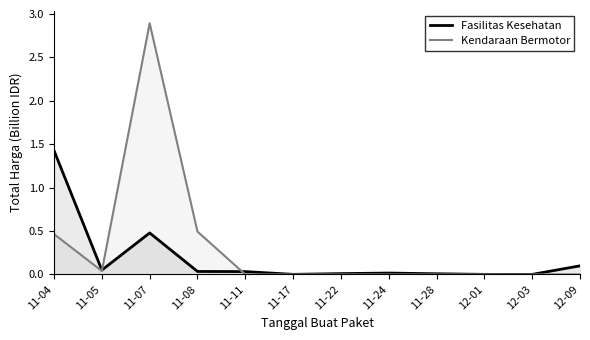

What is the label of the 10th point from the right?

11-07